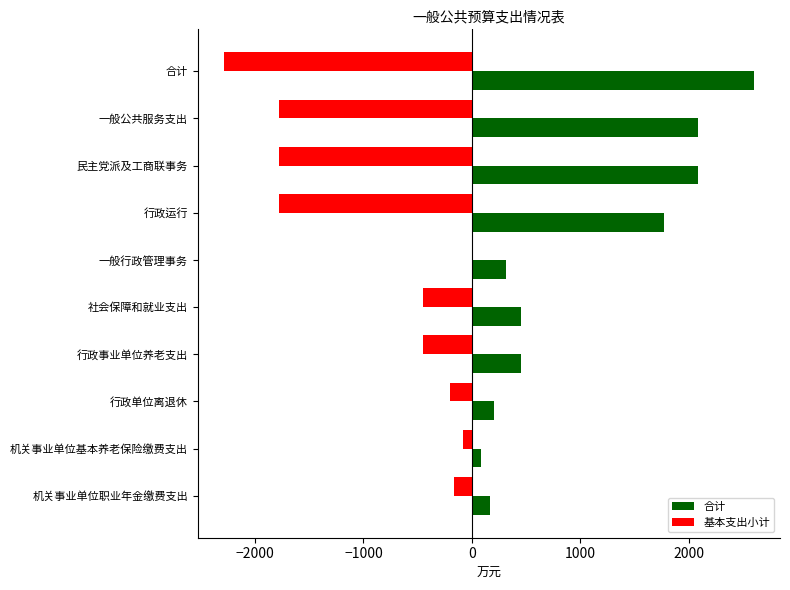

What is the sum of all 基本支出小计 values?

-8973.5